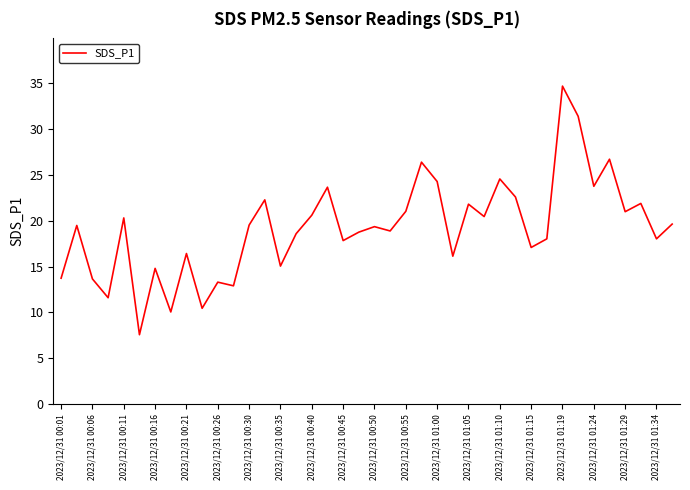

What is the difference between the maximum and minimum values?

27.1